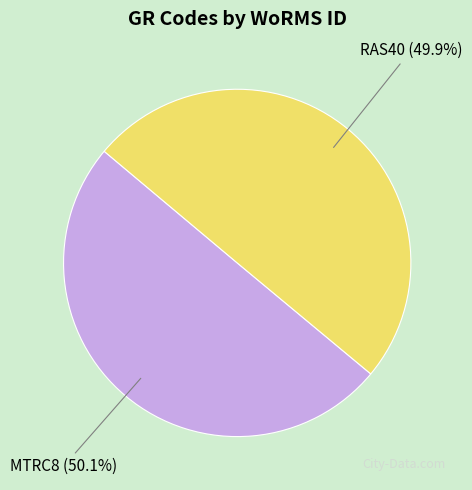

Approximately how many times larger is the value at MTRC8 compared to RAS40?

1.0